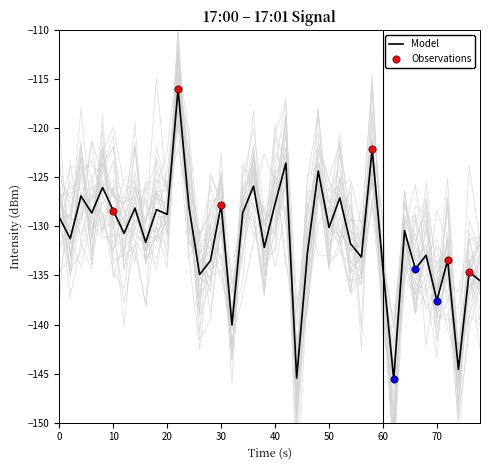

What is the lowest value of the Model series?

-145.6